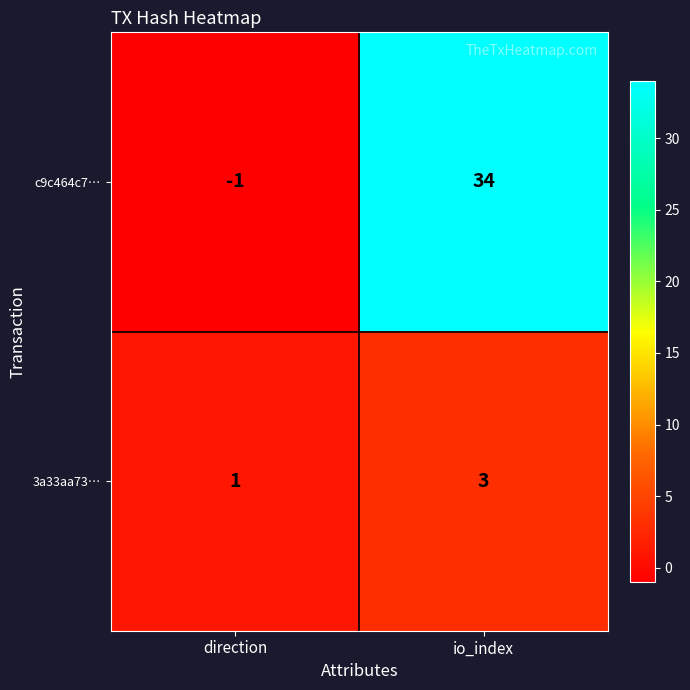

Count the number of categories in the chart.

2